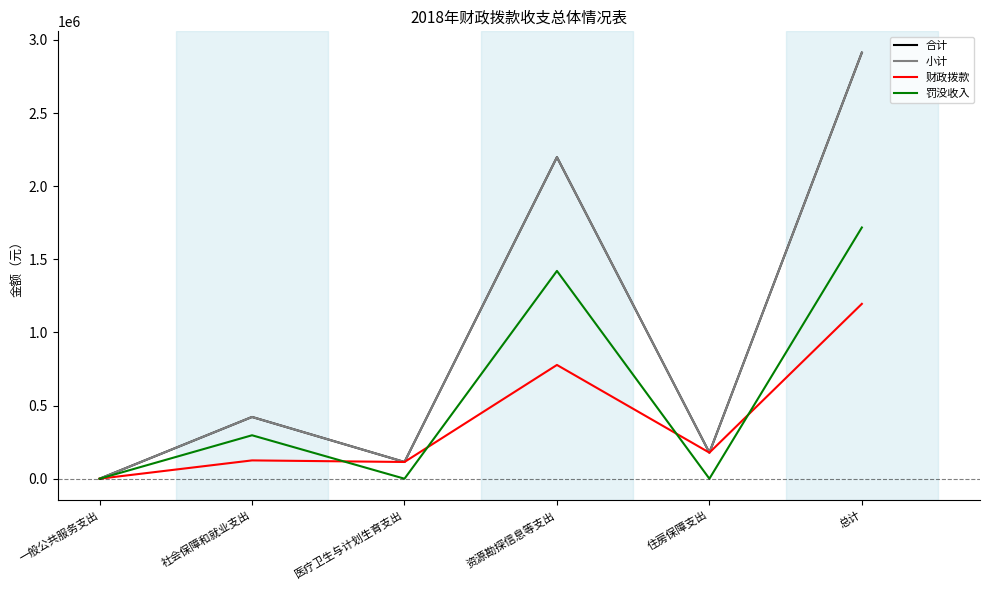

What is the sum of the 合计 values at 资源勘探信息等支出 and 一般公共服务支出?

2198704.2